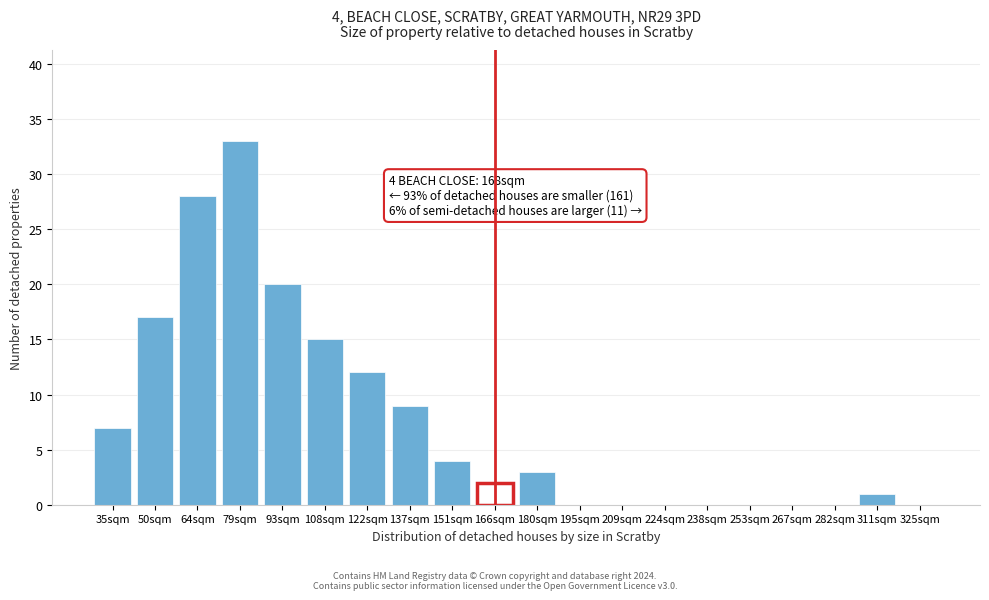

Reading left to right, extract all data points from this chart.

35sqm=7	50sqm=17	64sqm=28	79sqm=33	93sqm=20	108sqm=15	122sqm=12	137sqm=9	151sqm=4	166sqm=2	180sqm=3	195sqm=0	209sqm=0	224sqm=0	238sqm=0	253sqm=0	267sqm=0	282sqm=0	311sqm=1	325sqm=0